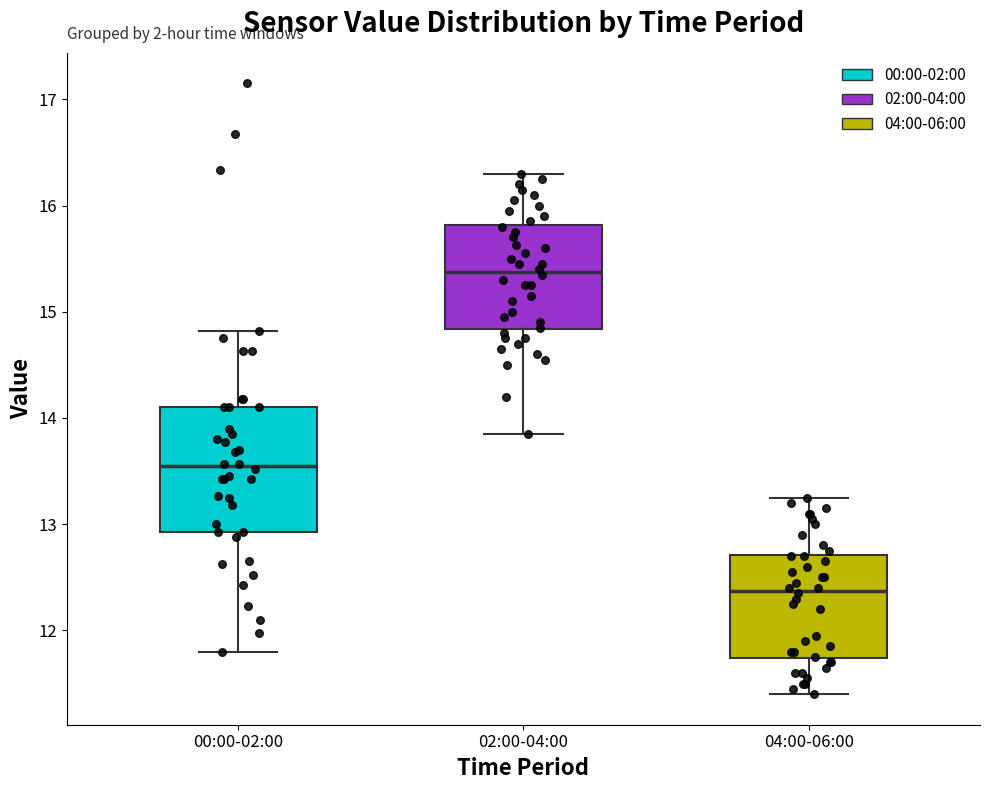

Which box is the tallest, from its lower edge to its upper edge?

00:00-02:00